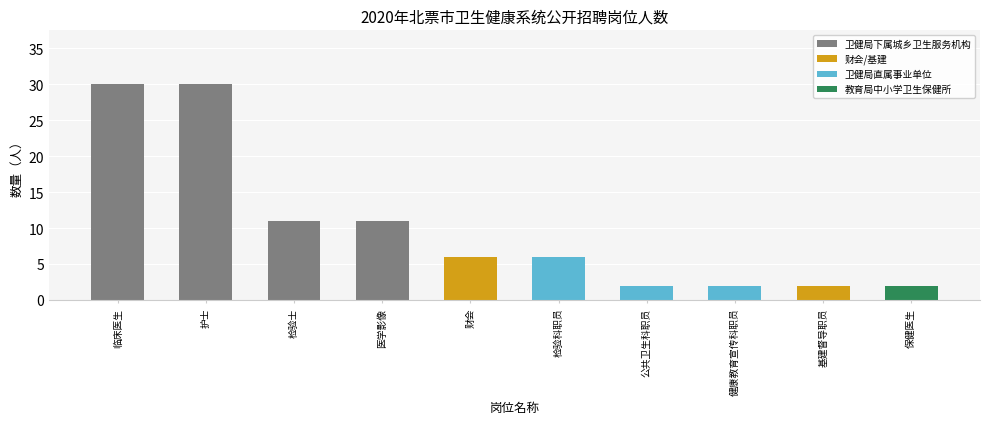

What is the maximum value shown in the chart?

30